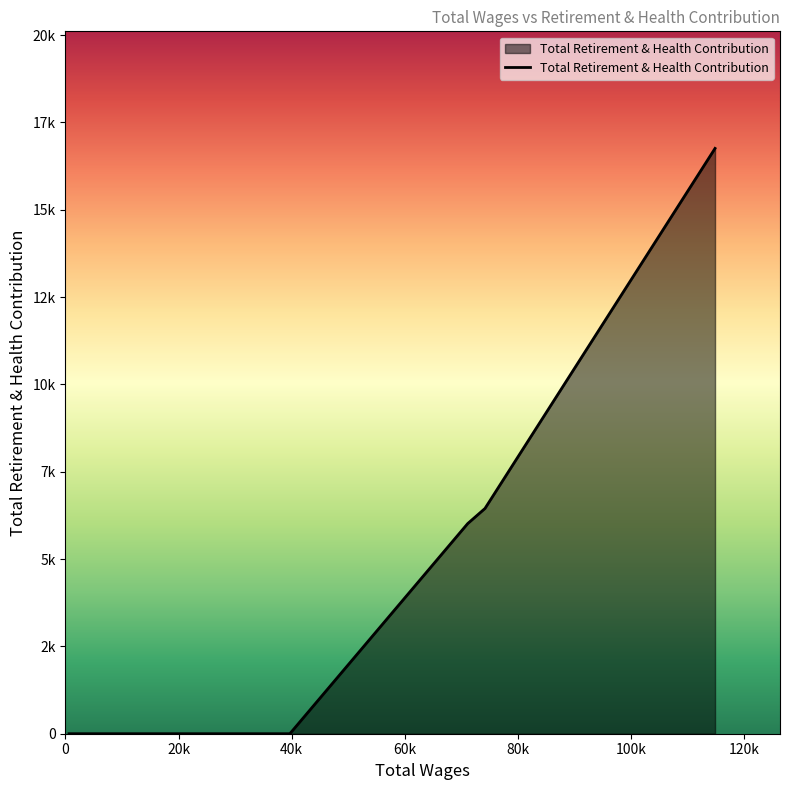

Does the chart display data point markers on the line(s)?

No